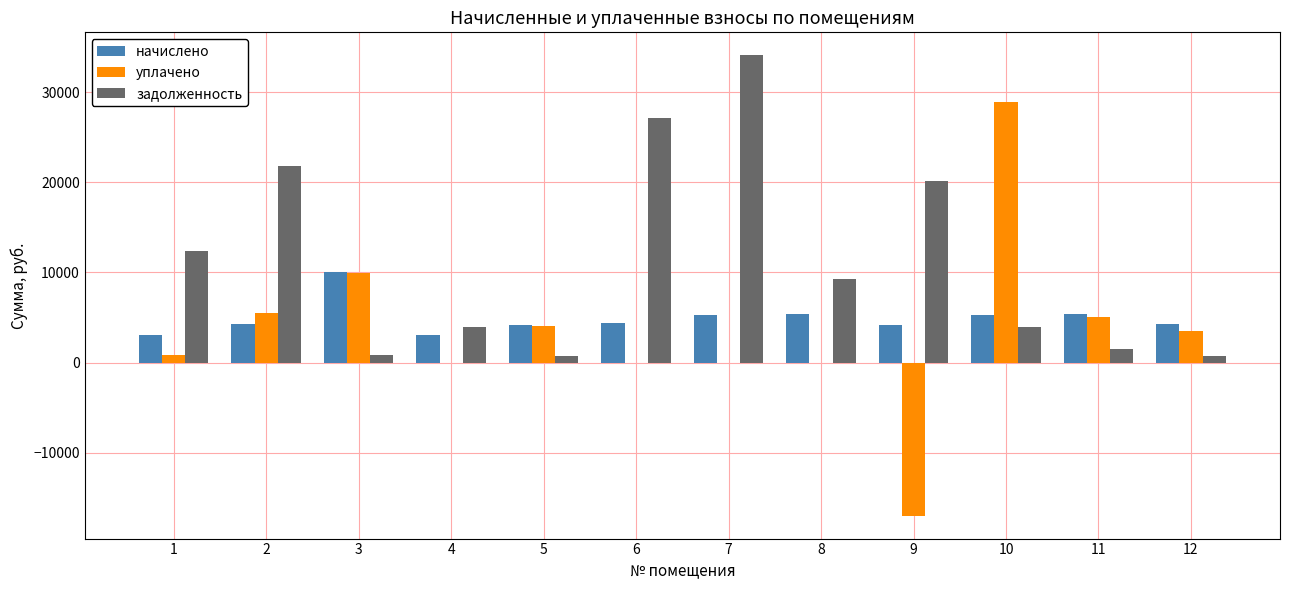

Which series has the largest total across all categories?

задолженность